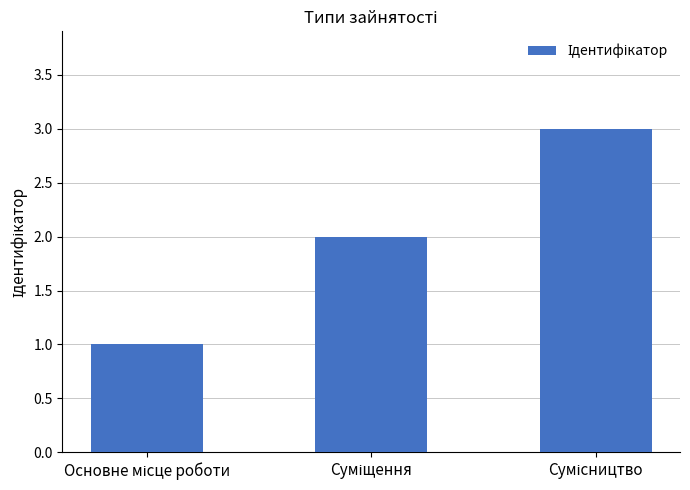

What is the value of the 2nd bar from the left?

2